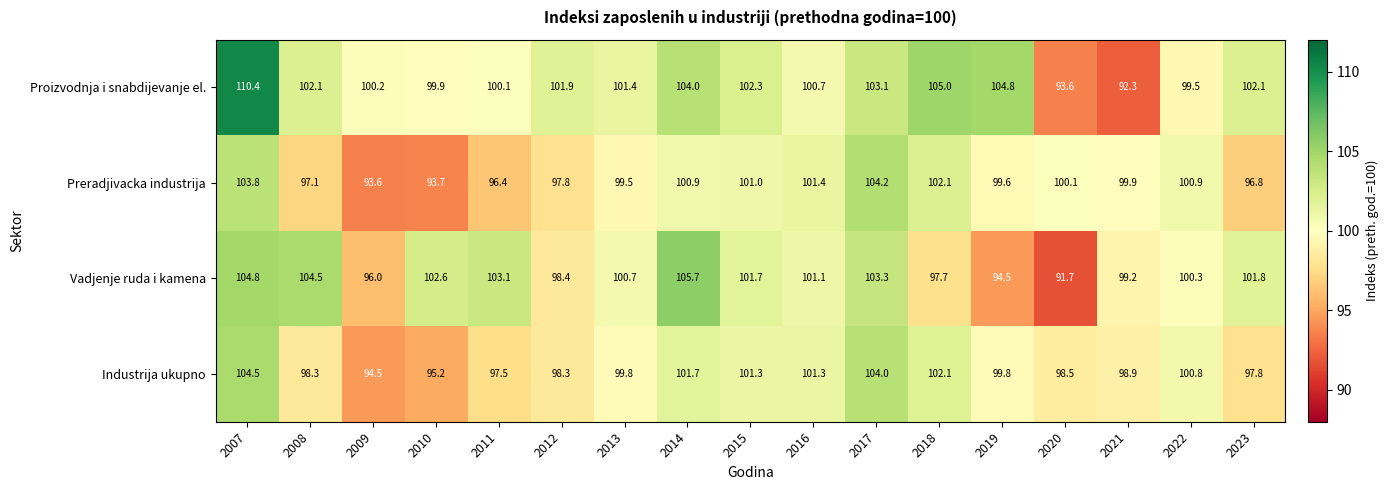

At which category is the sum across all series the highest?

2007